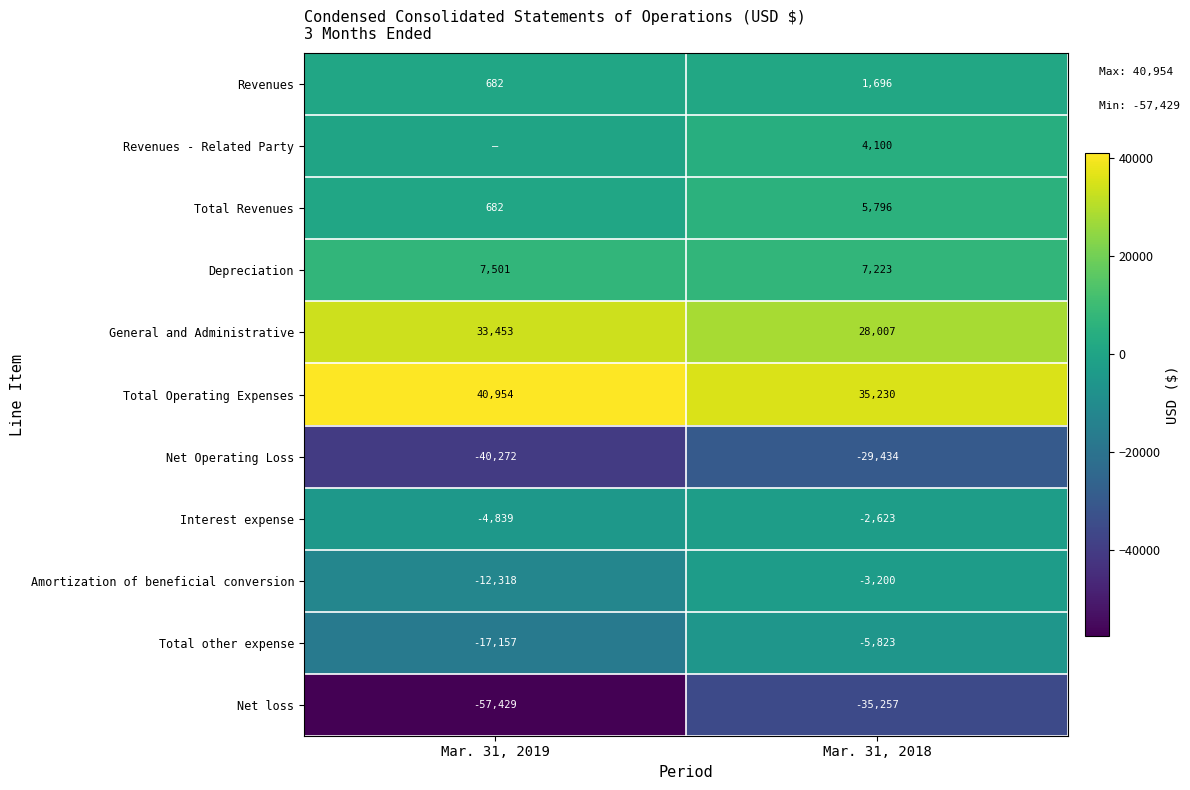

Rank the series at Mar. 31, 2018 from highest to lowest value.

Total Operating Expenses, General and Administrative, Depreciation, Total Revenues, Revenues - Related Party, Revenues, Interest expense, Amortization of beneficial conversion, Total other expense, Net Operating Loss, Net loss